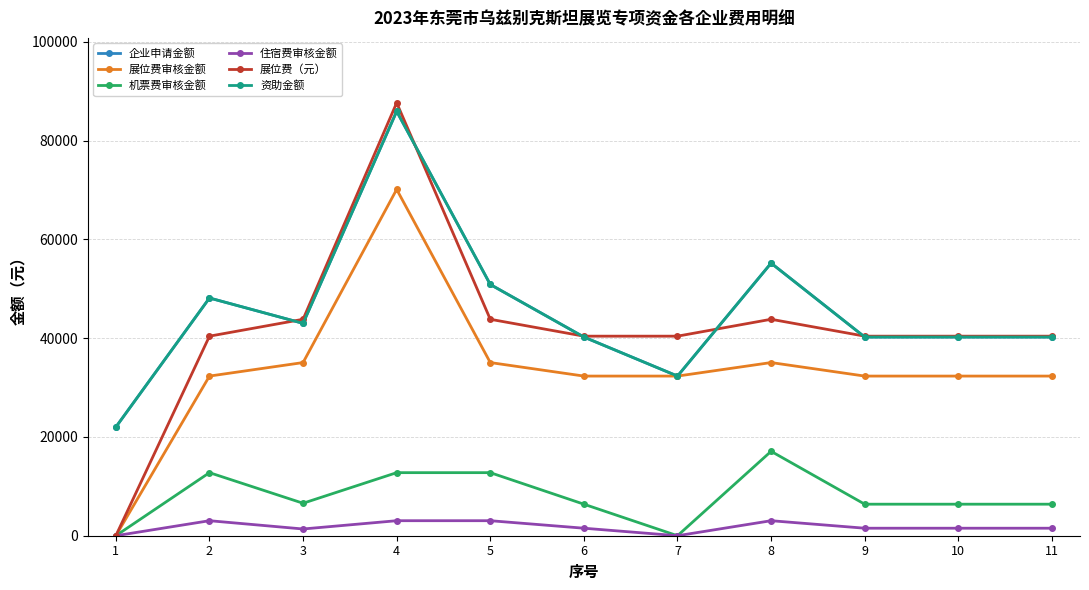

In 展位费审核金额, how many points are higher than both neighbors (excluding endpoints)?

2